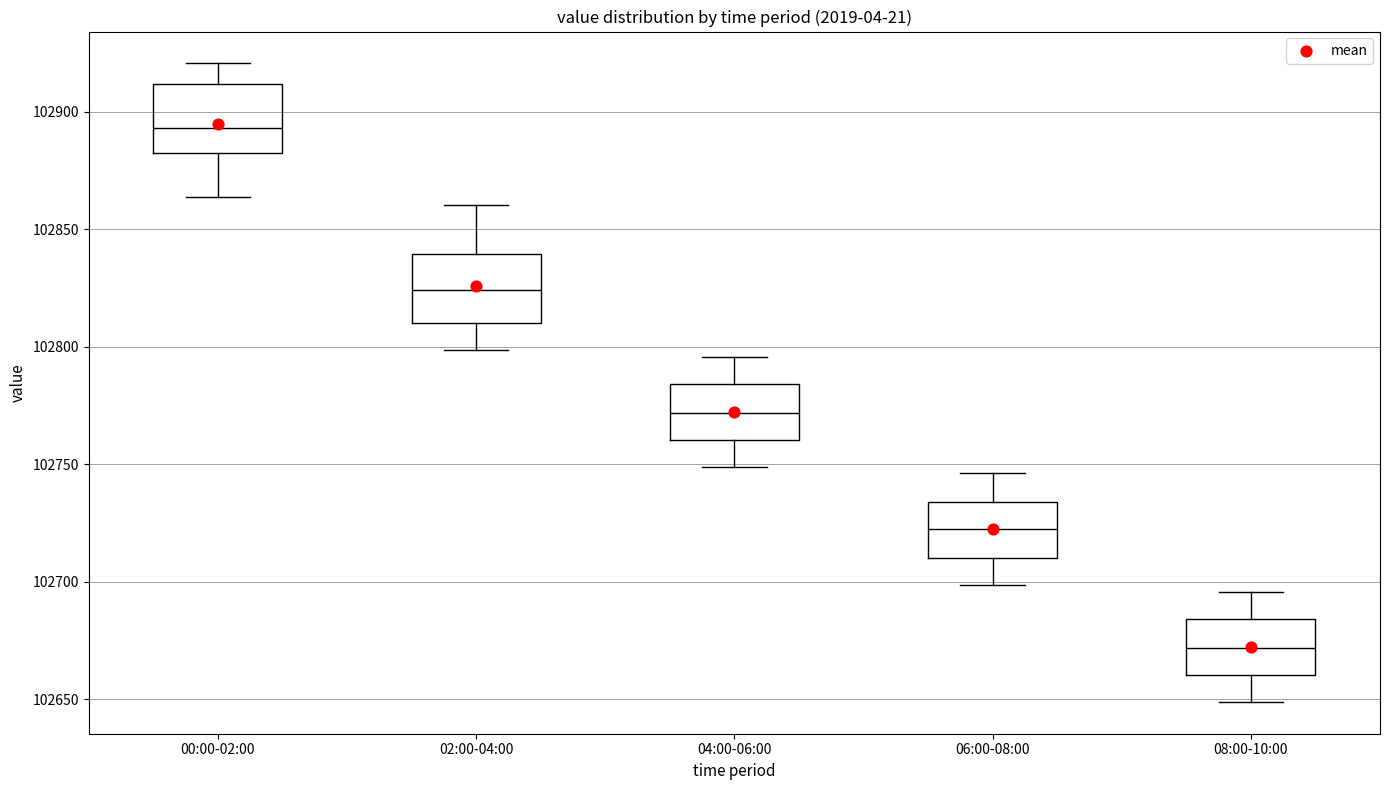

Which box has the highest median line?

00:00-02:00